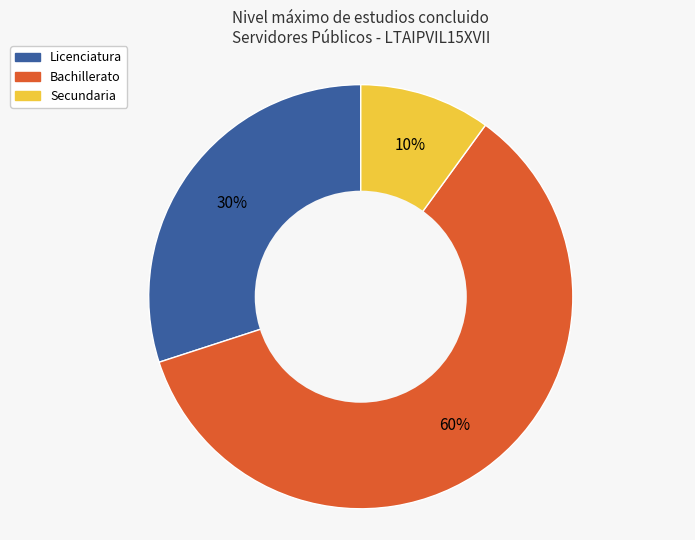

To the nearest percent, what is the average slice percentage?

33%